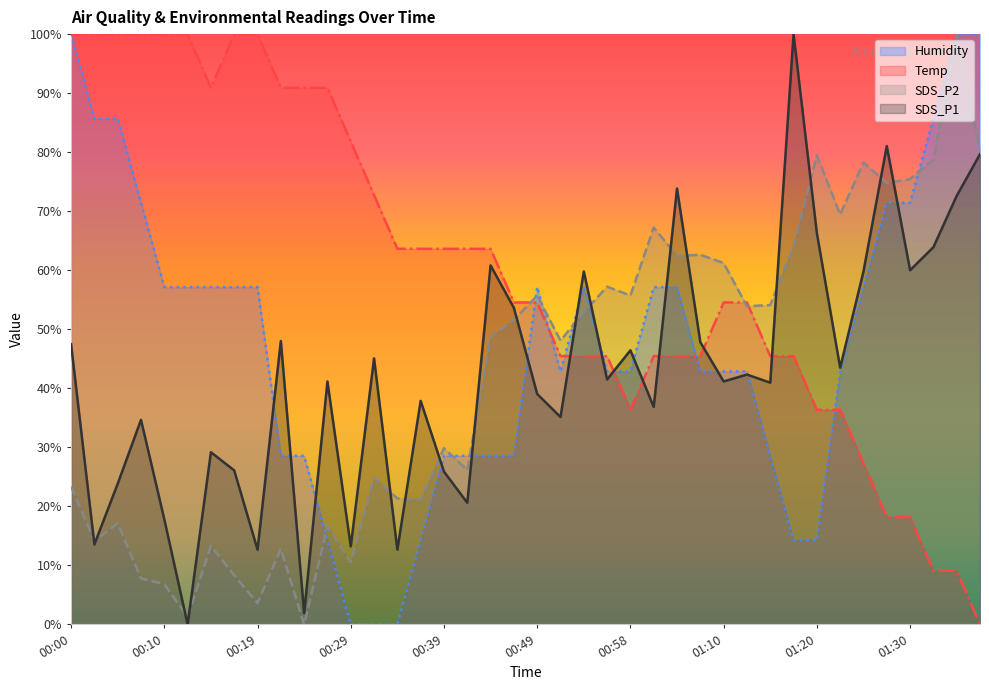

What is the spread (max minus min) of values at 01:08?

19.8